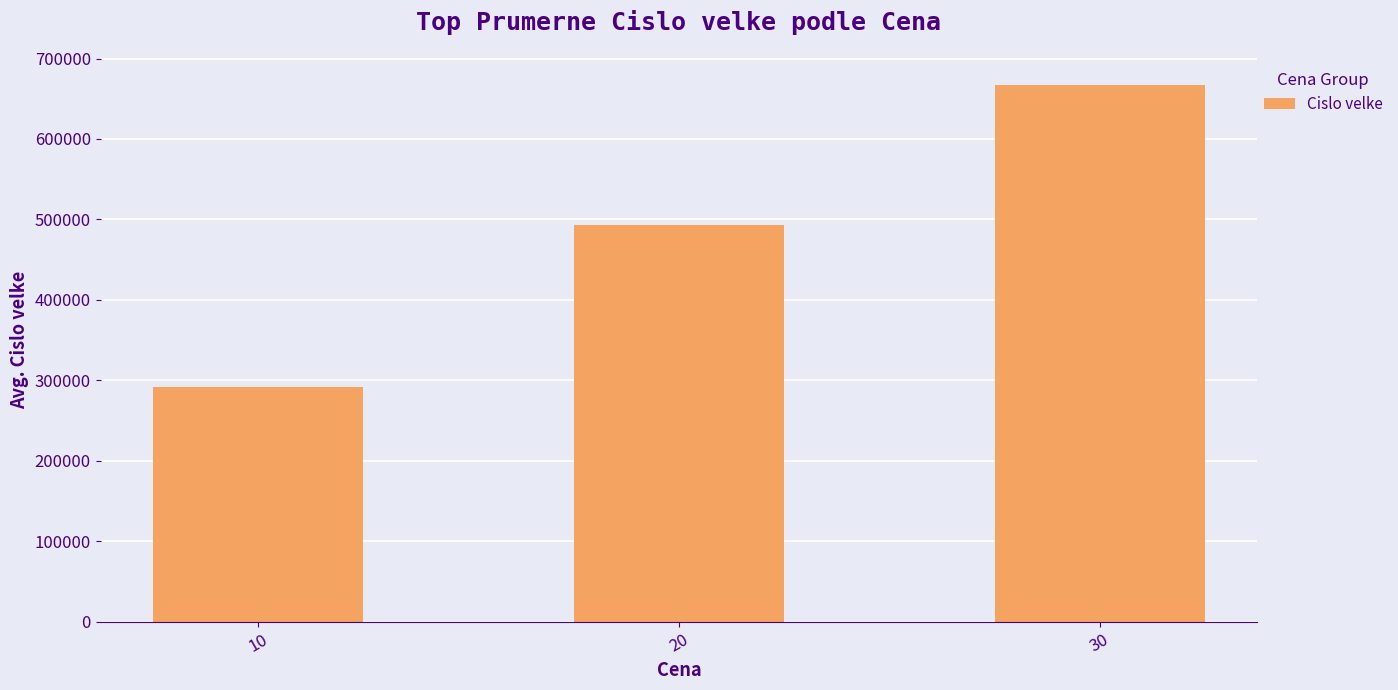

What is the ratio of the value at 30 to the value at 20?

1.4